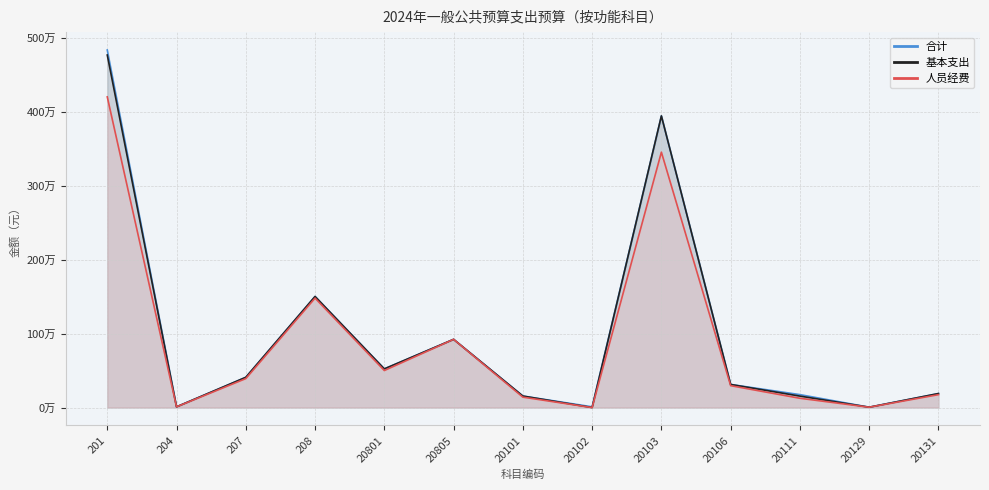

How many data points in 合计 are less than 312339?

6